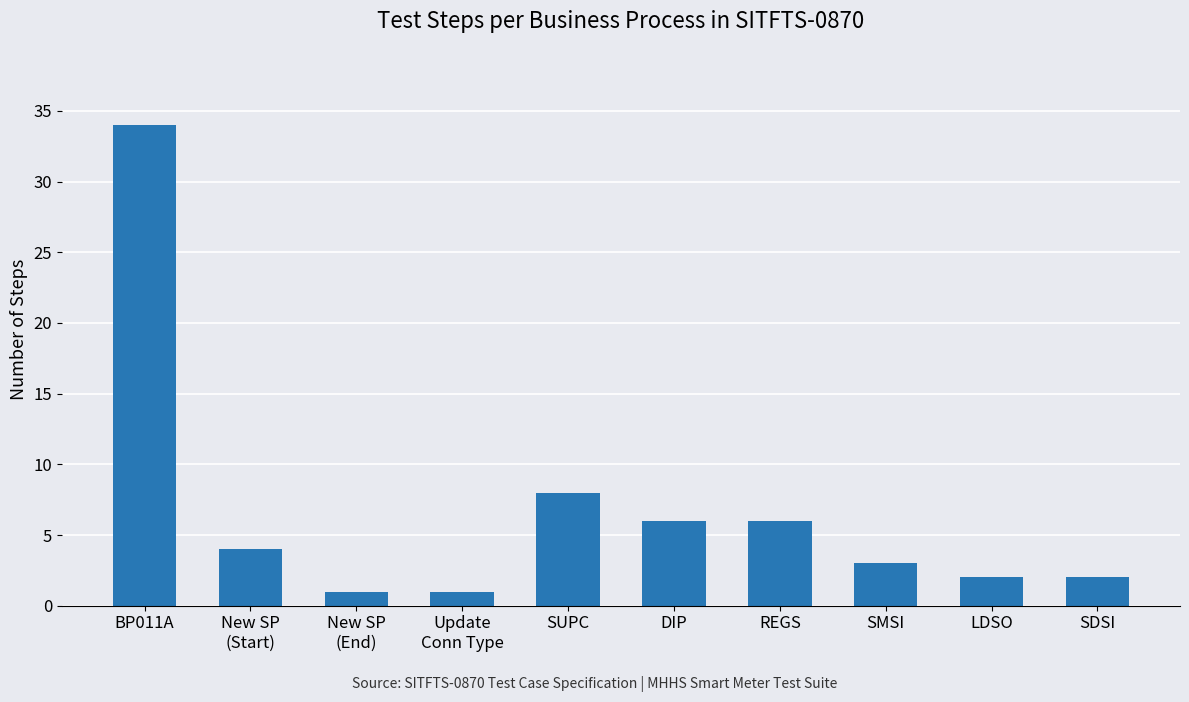

What is the change in value from New SP
(Start) to LDSO?

-2